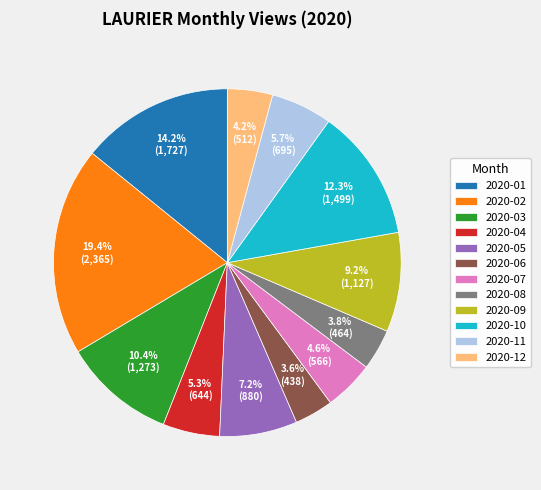

Is the sum of 2020-08 and 2020-11 greater than half?

No